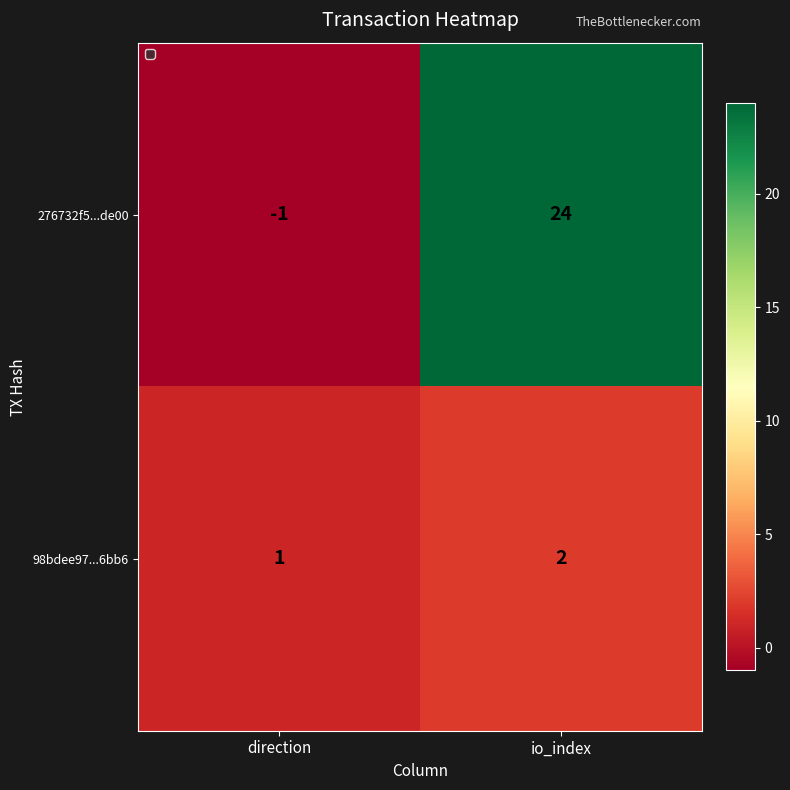

Which series has the largest total across all categories?

276732f5...de00